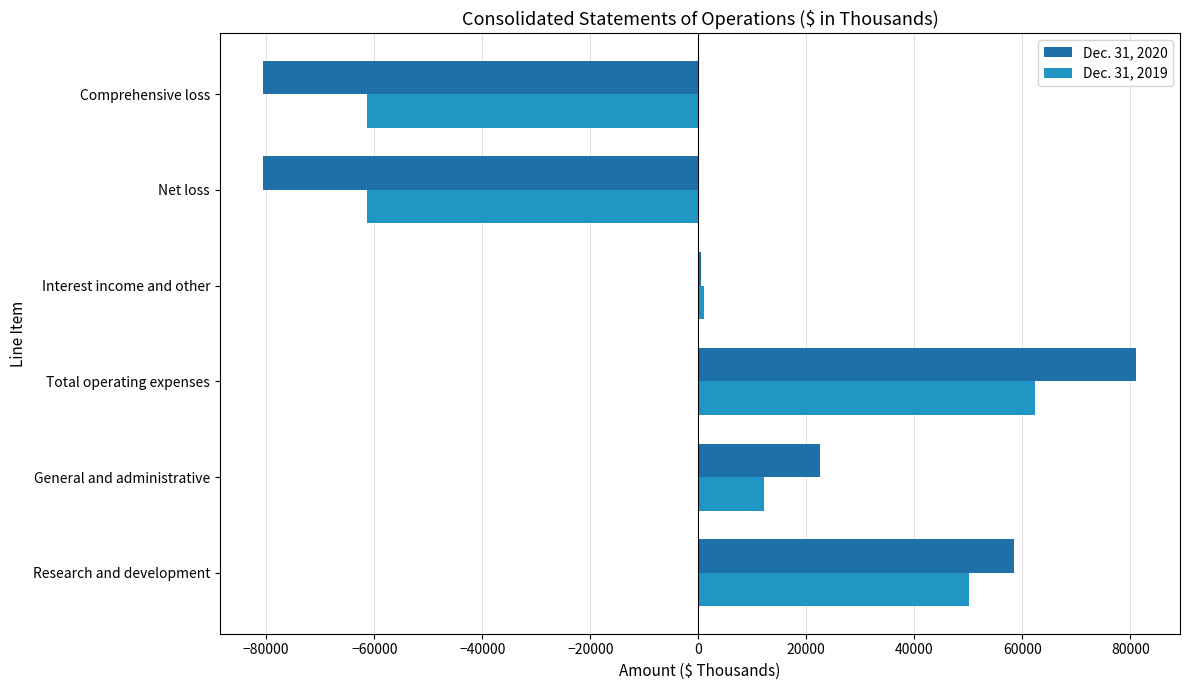

Rank the series by their average value, from highest to lowest.

Dec. 31, 2019, Dec. 31, 2020